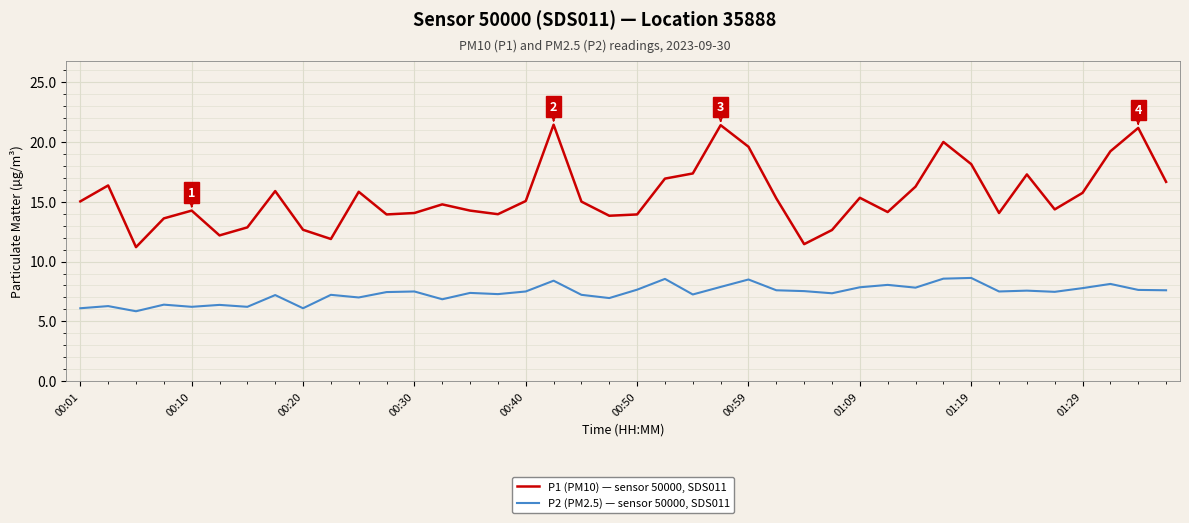

What are all the series names shown in the legend?

P1 (PM10) — sensor 50000, SDS011, P2 (PM2.5) — sensor 50000, SDS011